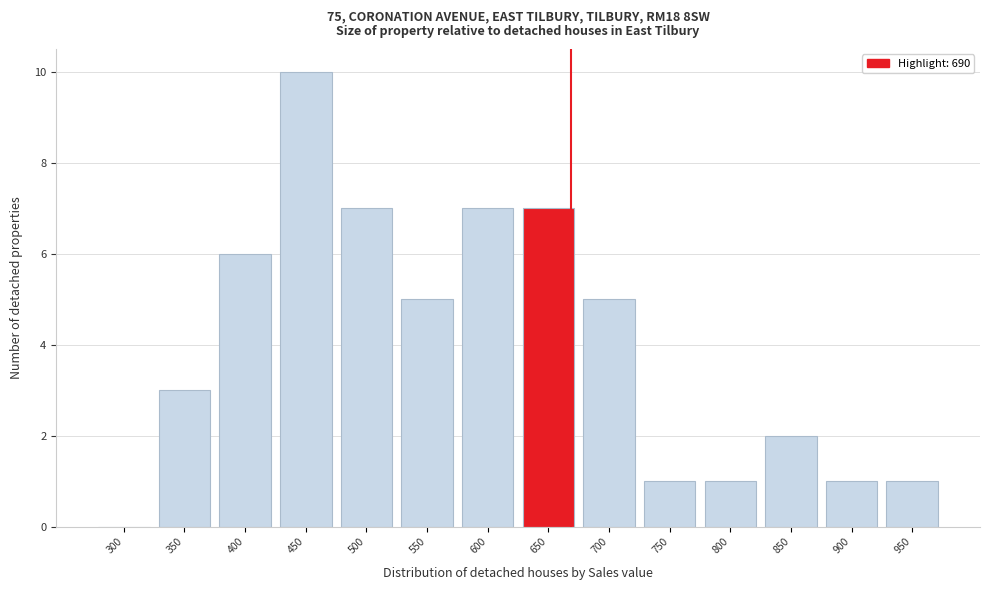

Reading right to left, list all the values displayed in this chart.

950=1	900=1	850=2	800=1	750=1	700=5	650=7	600=7	550=5	500=7	450=10	400=6	350=3	300=0